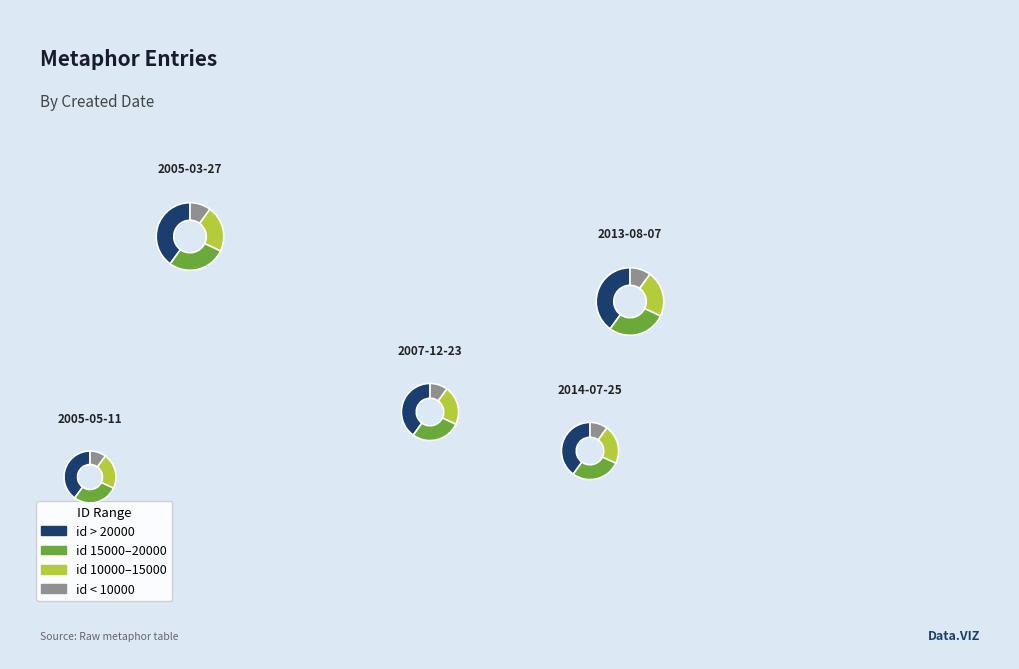

To the nearest percent, what percentage of the pie is 2007-12-23?

19%